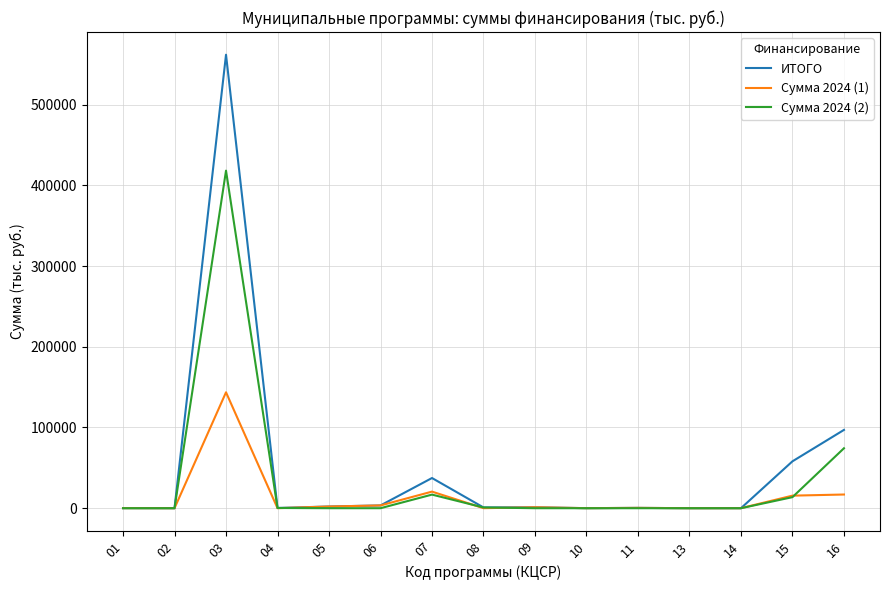

After their last crossing, which series has the higher values: Сумма 2024 (1) or Сумма 2024 (2)?

Сумма 2024 (2)